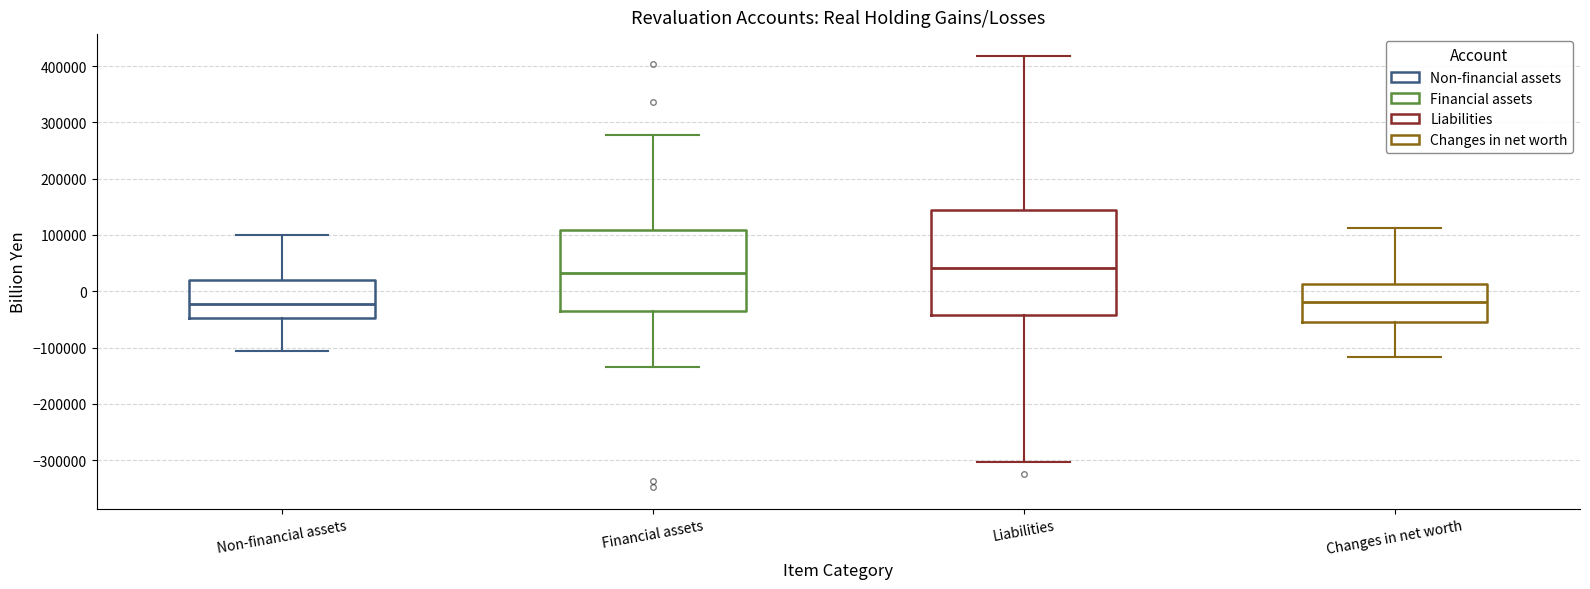

Reading left to right, transcribe this box plot: for each box, give where its median line is, the range the box spans, and where its two whiskers end, as read against the y-axis. The values are not printed on the chart, so give them approximately, as read against the axis.

Non-financial assets: median -20000, box -50000 to 20000, whiskers -110000 to 100000
Financial assets: median 30000, box -30000 to 110000, whiskers -130000 to 280000
Liabilities: median 40000, box -40000 to 140000, whiskers -300000 to 420000
Changes in net worth: median -20000, box -50000 to 10000, whiskers -120000 to 110000